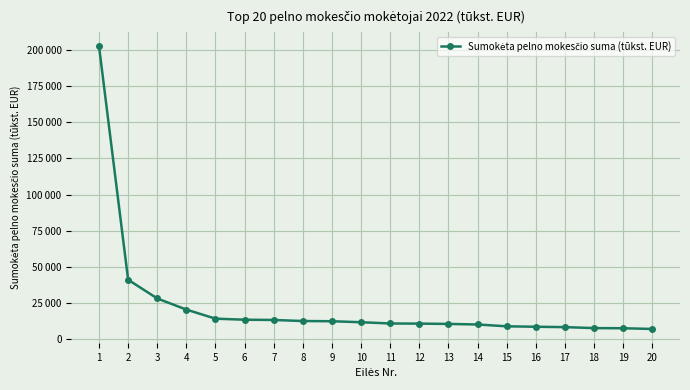

Which category has the lowest value across all series?

20